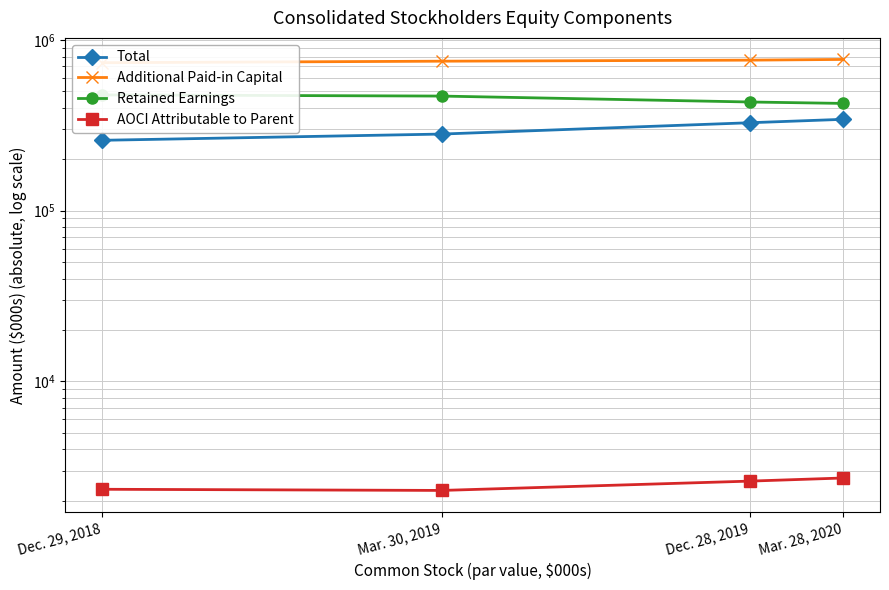

How many lines are shown in the chart?

4